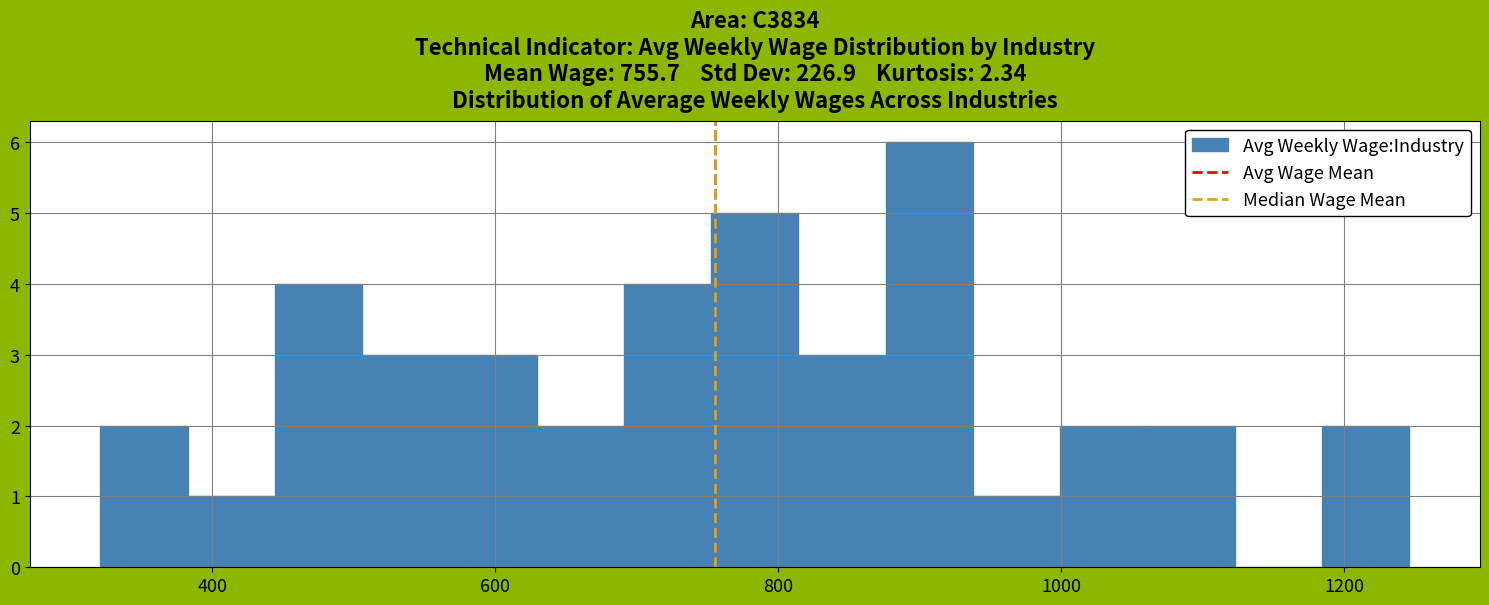

Read against the x-axis, roughly where is the centre of the tallest bar?

900